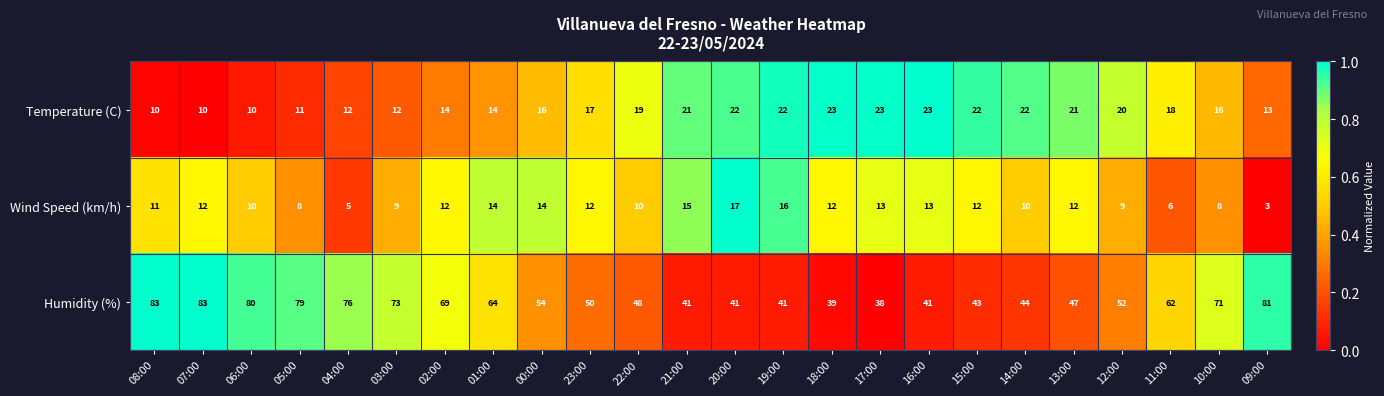

Which series changed the most between 17:00 and 14:00?

Humidity (%)